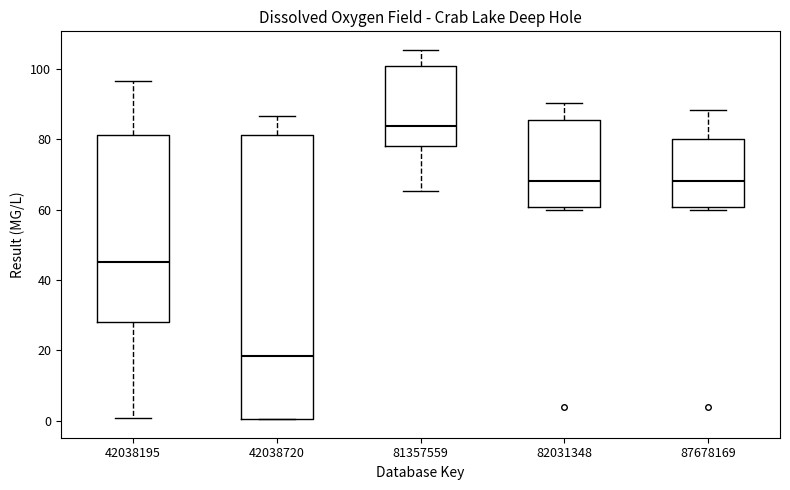

Where does the median line of the box at x = 42038195 sit on the y-axis? The values are not printed on the chart, so give them approximately, as read against the axis.

46